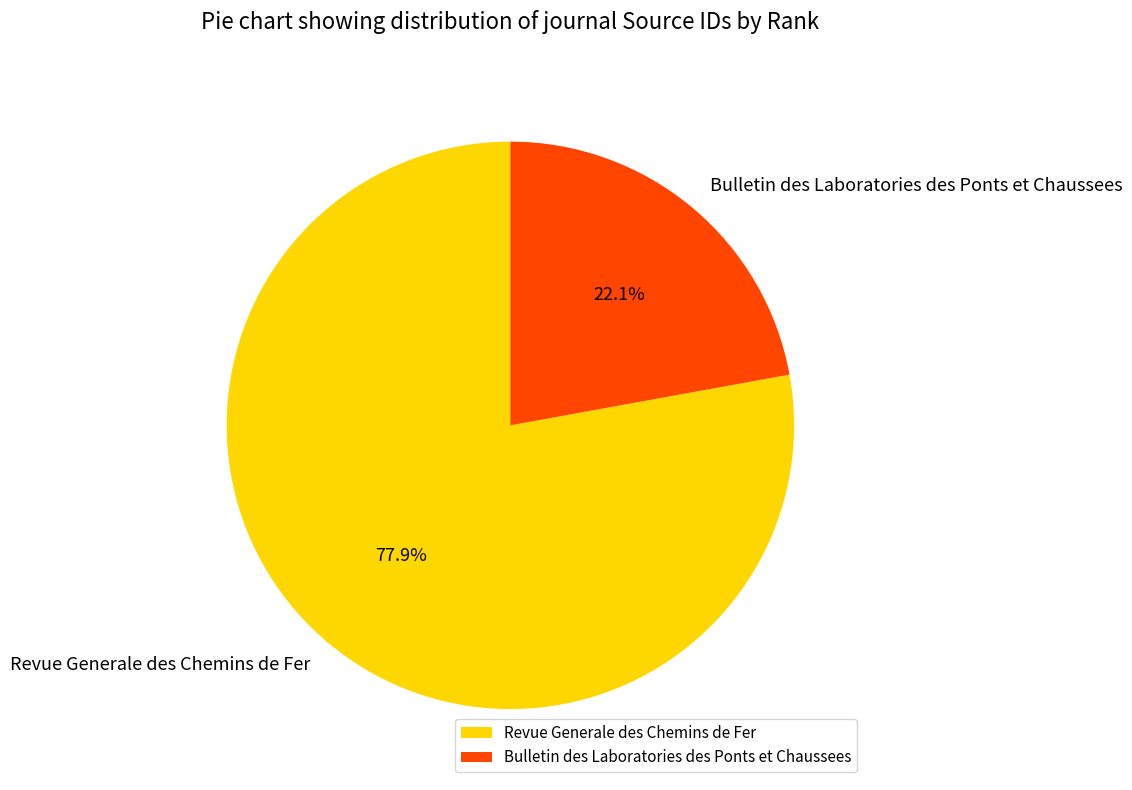

Approximately how many times larger is the value at Revue Generale des Chemins de Fer compared to Bulletin des Laboratories des Ponts et Chaussees?

3.5